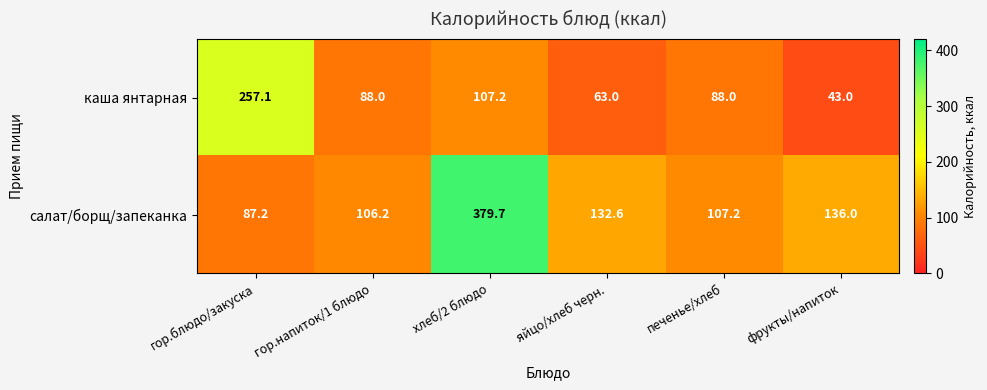

What is the smallest value displayed?

43.0